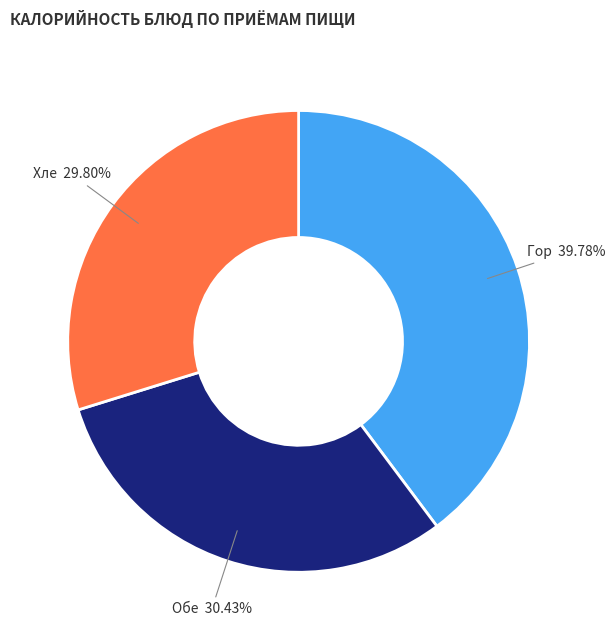

Does any single category account for the majority?

No